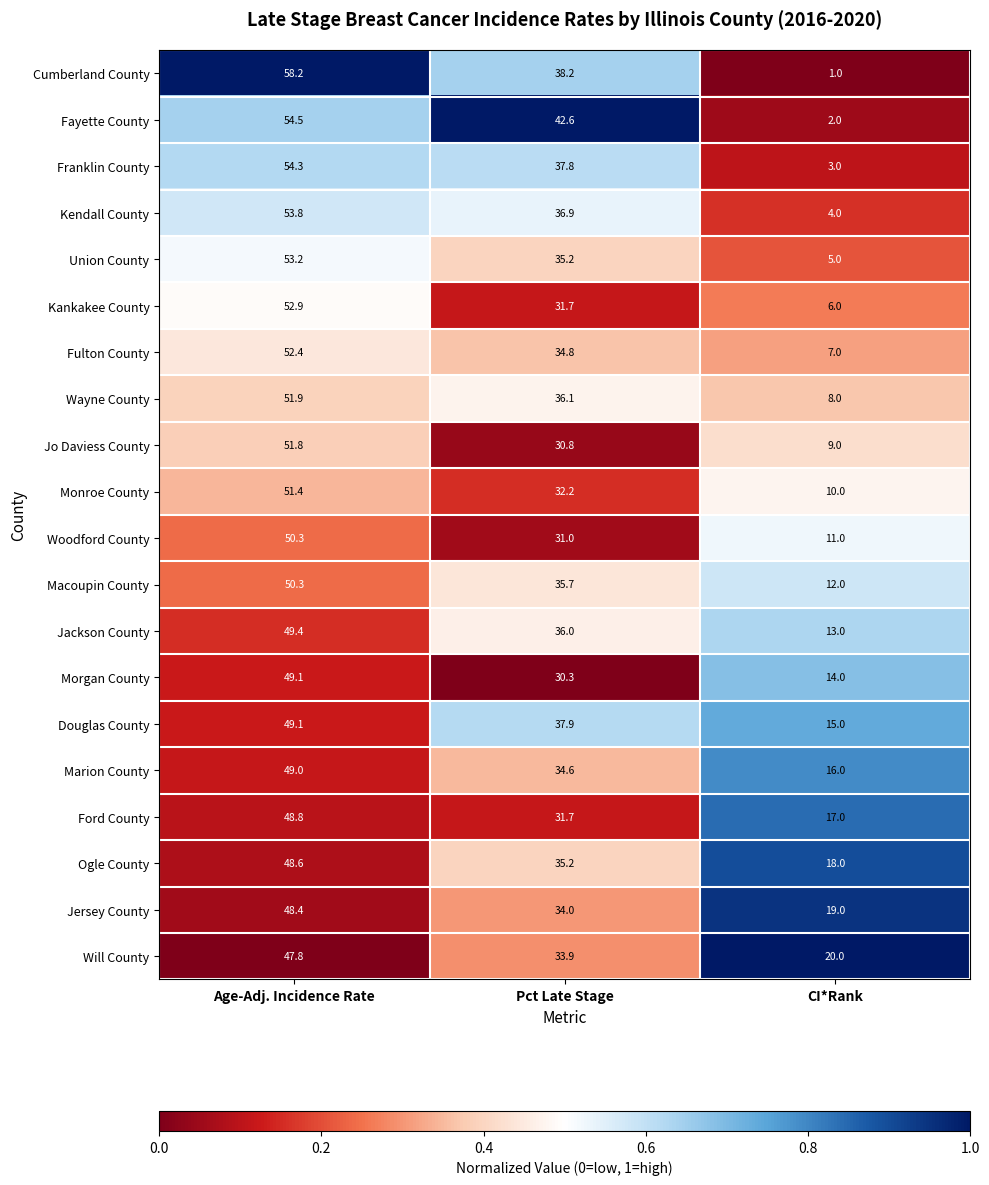

The value of Wayne County at CI*Rank is 10.7. True or false?

False